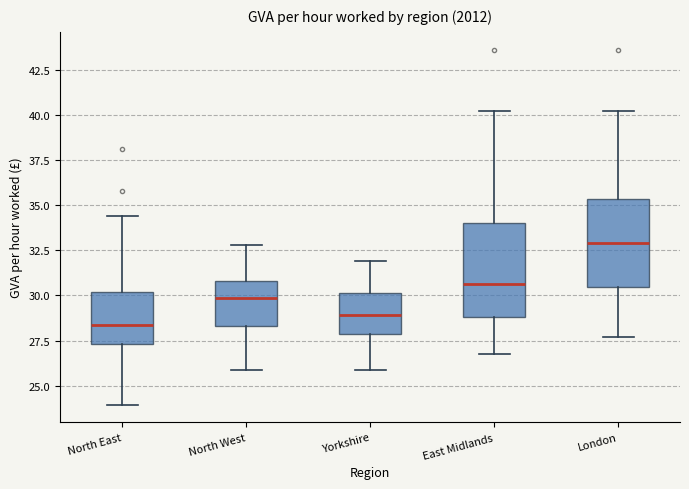

Which box has the lowest median line?

North East